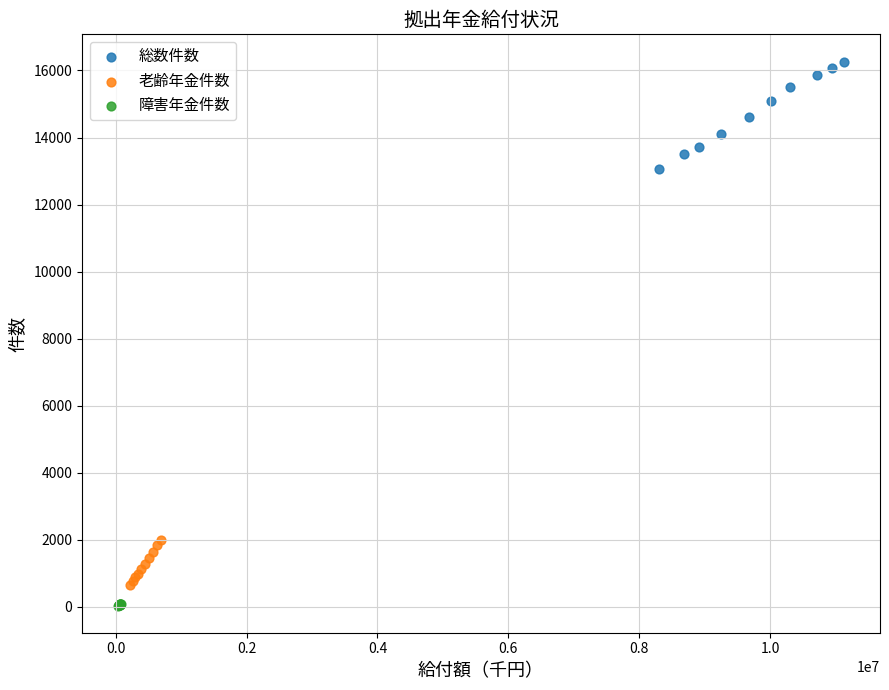

Which series has the largest Y range (max minus min)?

総数件数